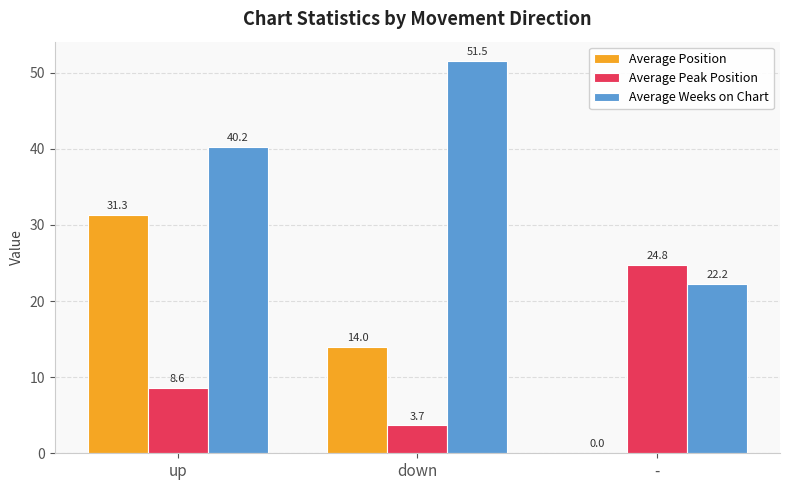

Between down and -, which series saw the biggest shift?

Average Weeks on Chart